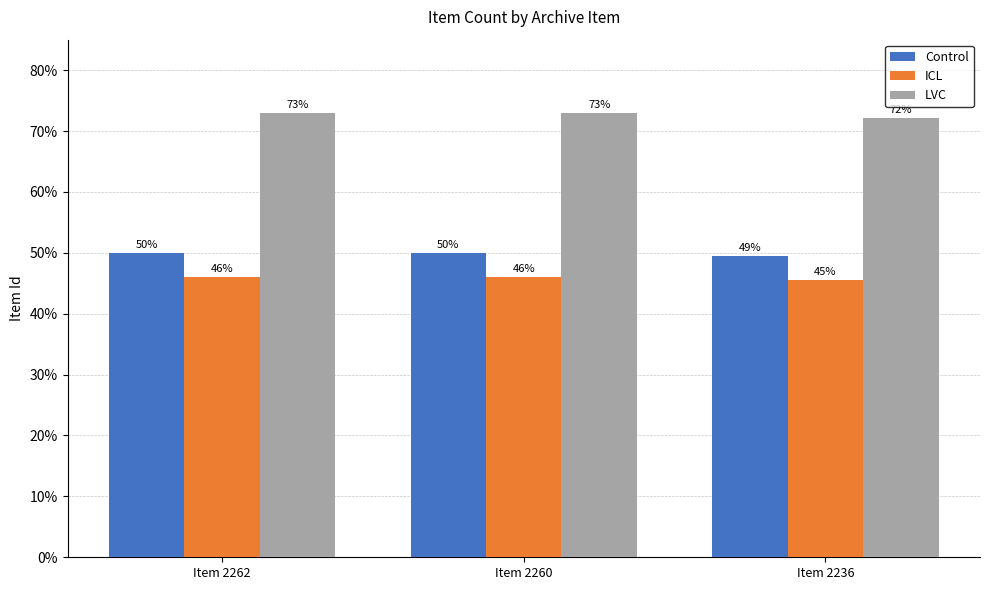

What is the greatest value displayed?

73.0